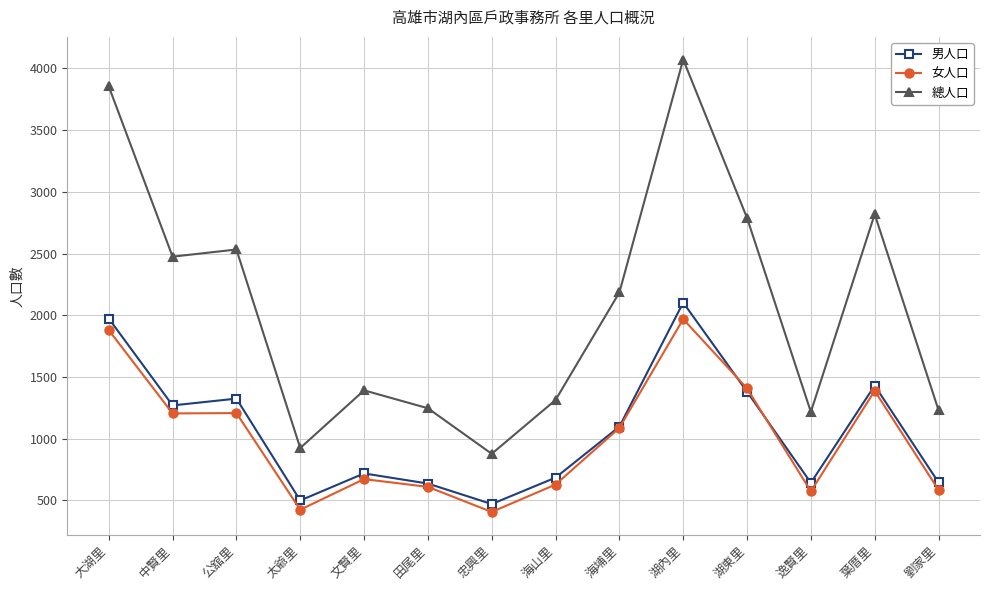

What are all the series names shown in the legend?

男人口, 女人口, 總人口